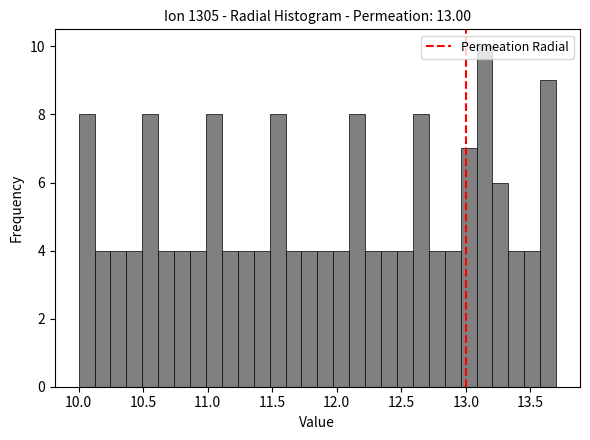

Read against the x-axis, roughly where is the centre of the tallest bar?

13.15